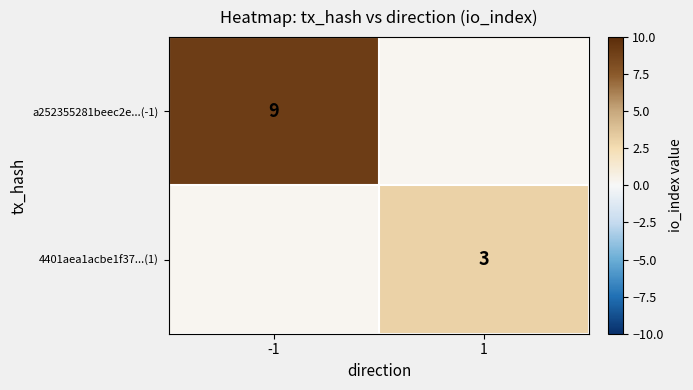

The 4401aea1acbe1f37...(1) series shows 5 at 1. True or false?

False